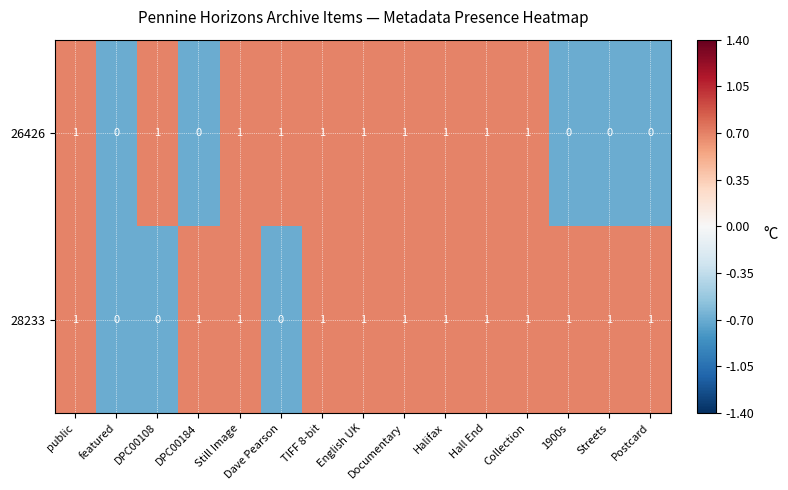

The 28233 series shows 2 at TIFF 8-bit. True or false?

False